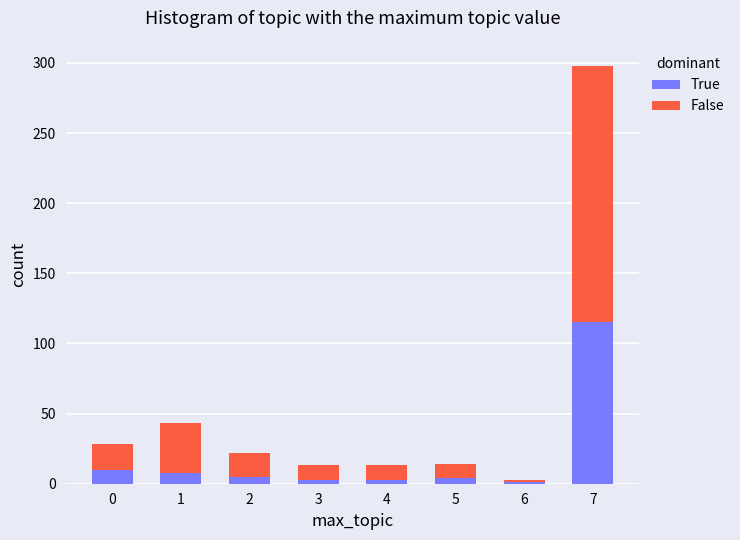

What is the difference between the second highest and minimum values in the True series?

9